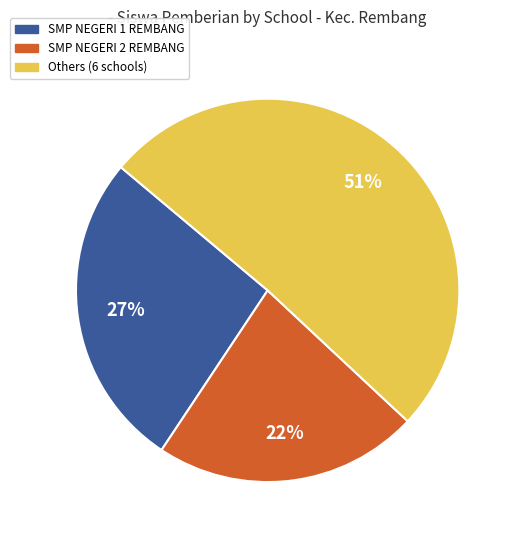

Is there any slice that represents more than half of the pie?

Yes